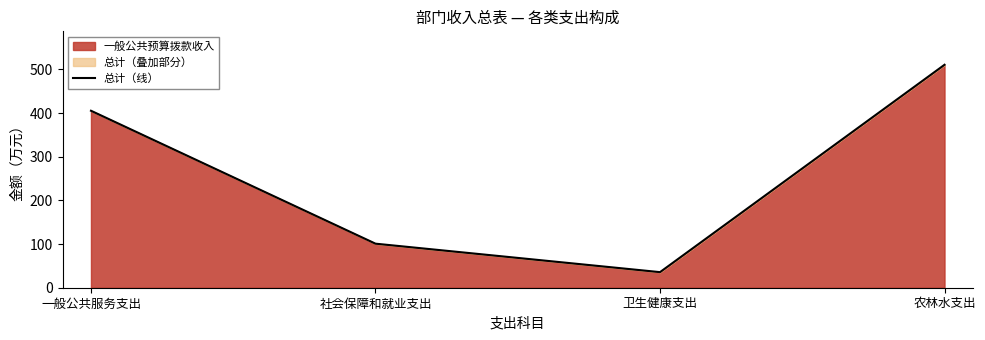

What is the sum of all values?

1052.4